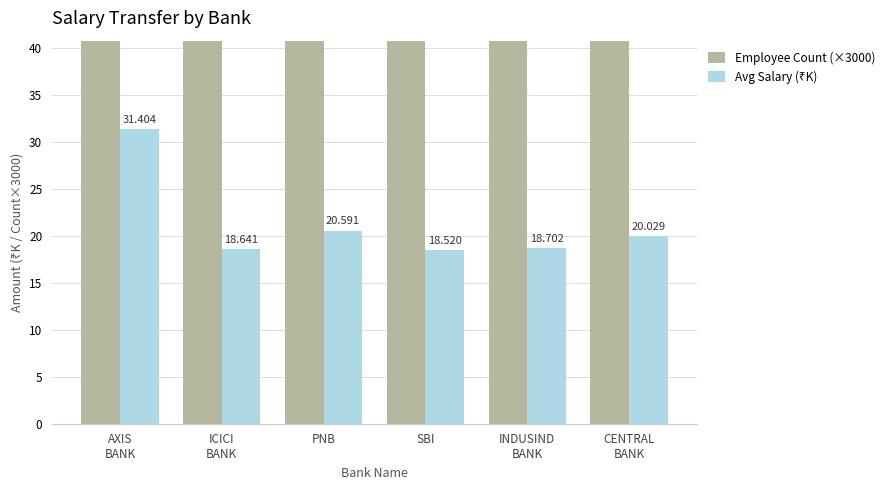

True or false: Employee Count (×3000) has a value of 27000.0 at ICICI
BANK.

True